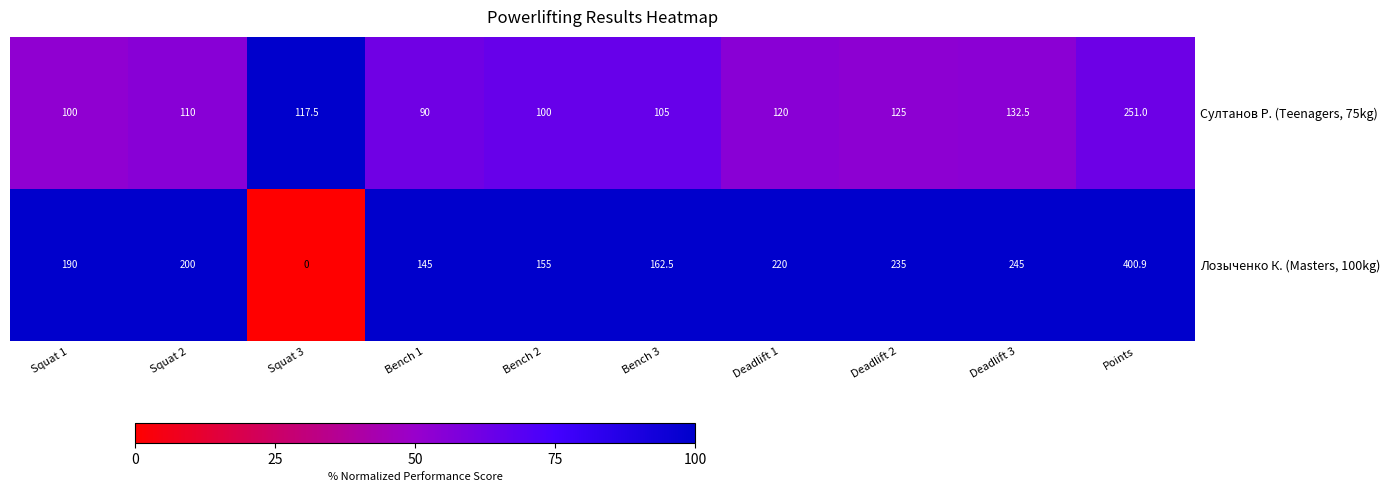

What is the difference between the Султанов Р. (Teenagers, 75kg) values at Squat 1 and Deadlift 2?

25.0